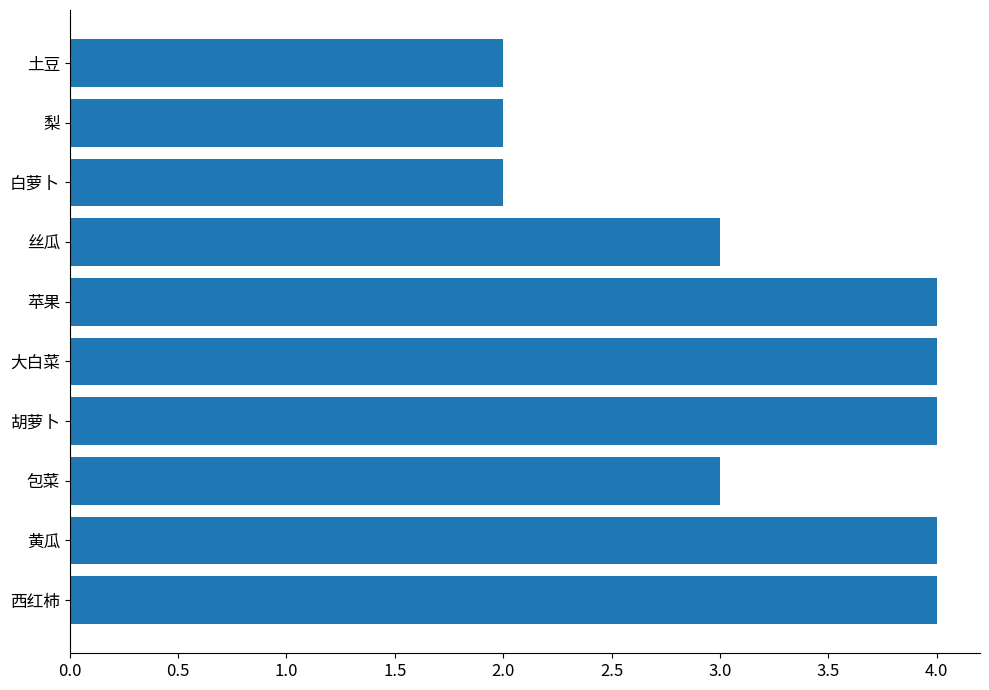

The value at 西红柿 is 7. True or false?

False